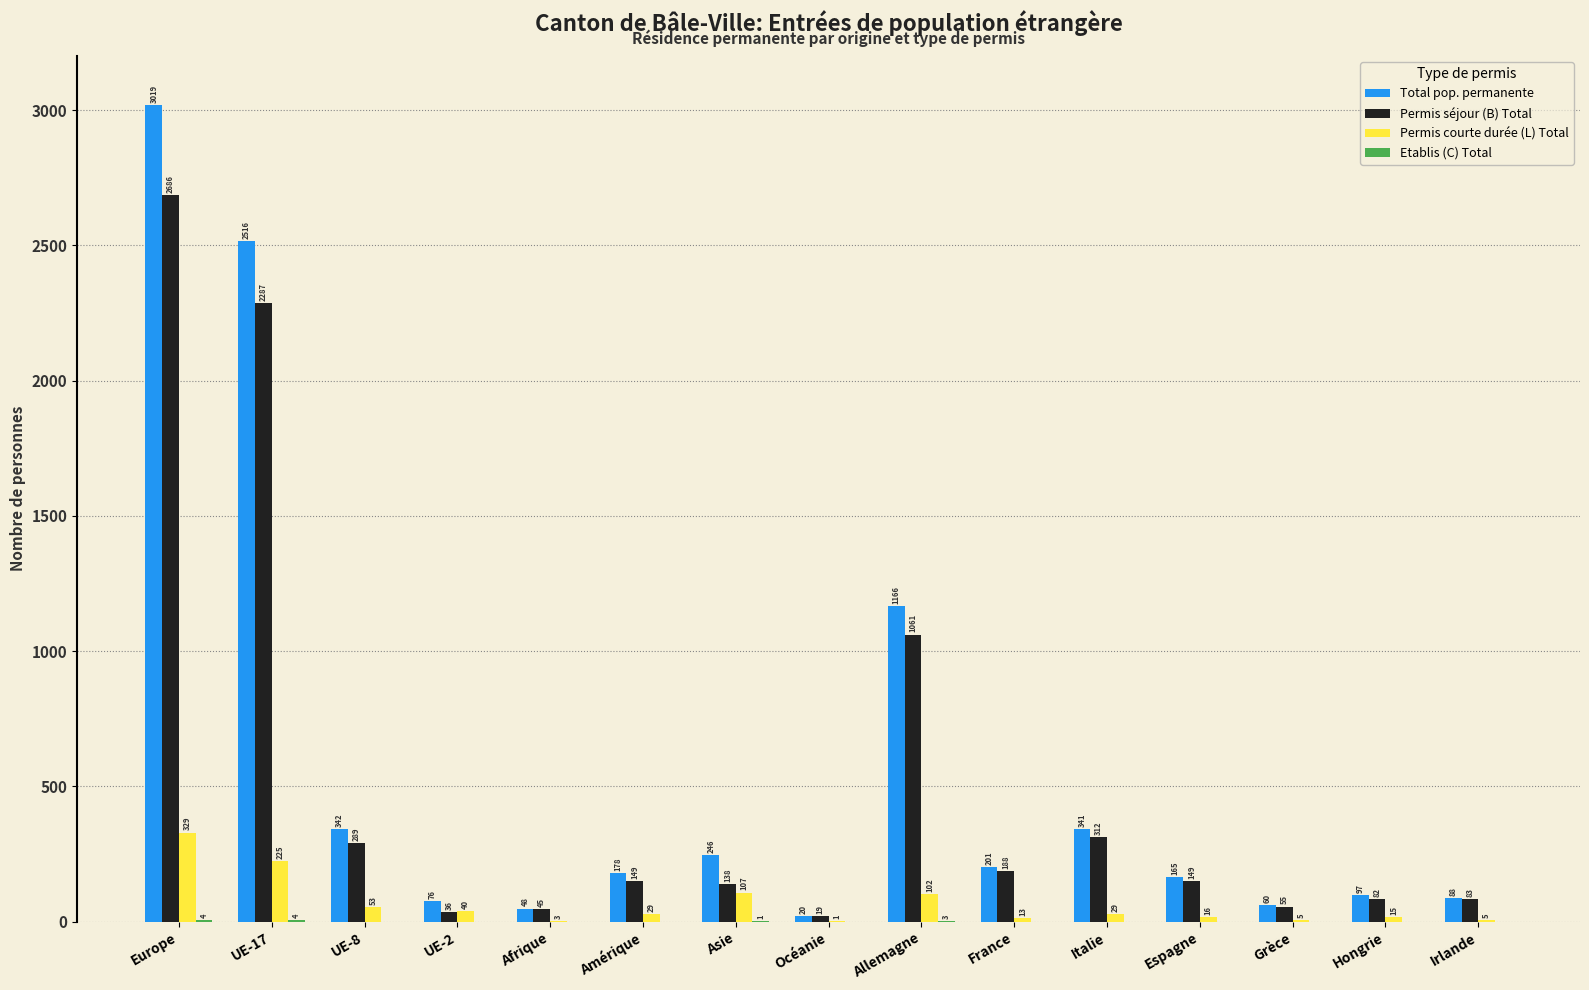

Is it true that Permis courte durée (L) Total equals 5 at Grèce?

True